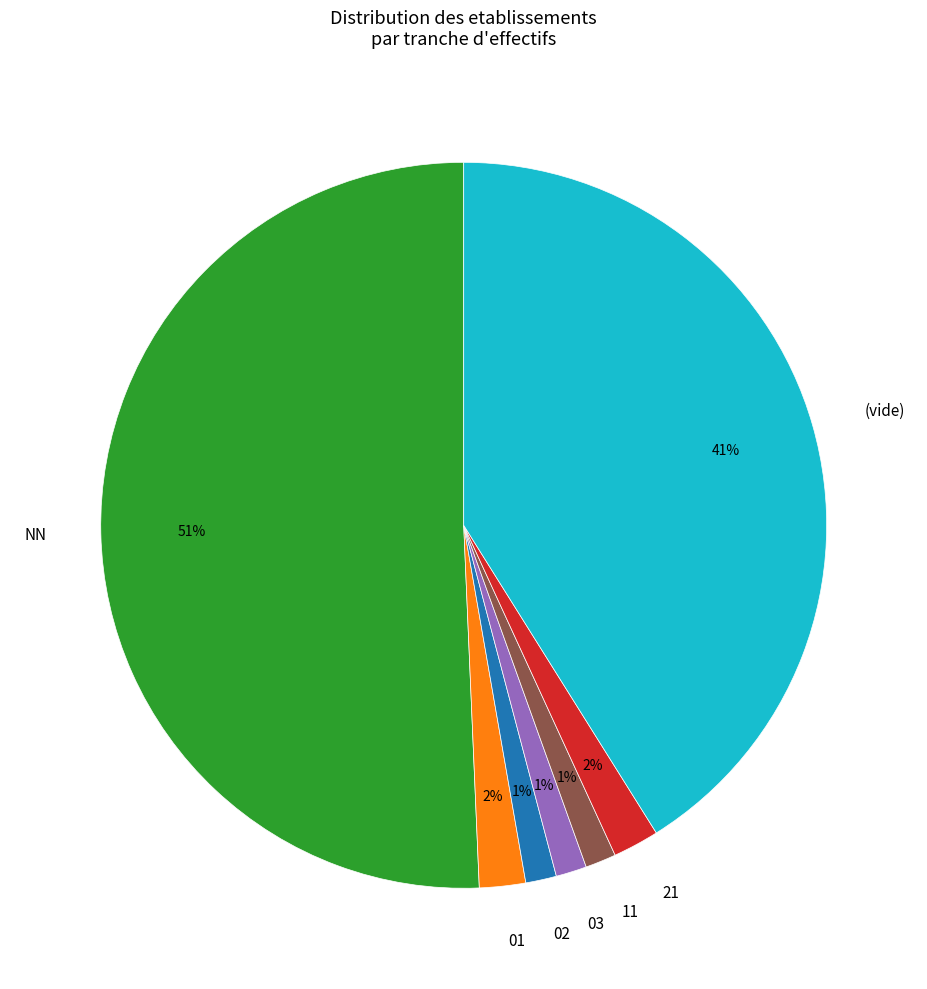

Is NN the majority of the pie?

Yes